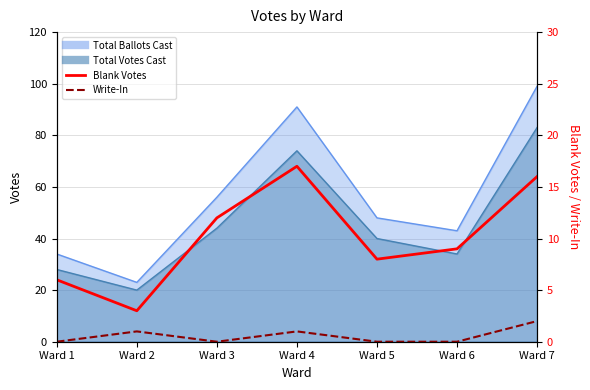

Where is the first local maximum for Write-In?

Ward 2